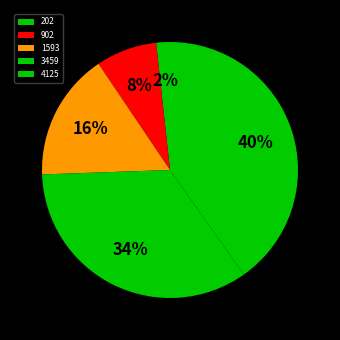

Which category has the biggest portion of the pie?

4125